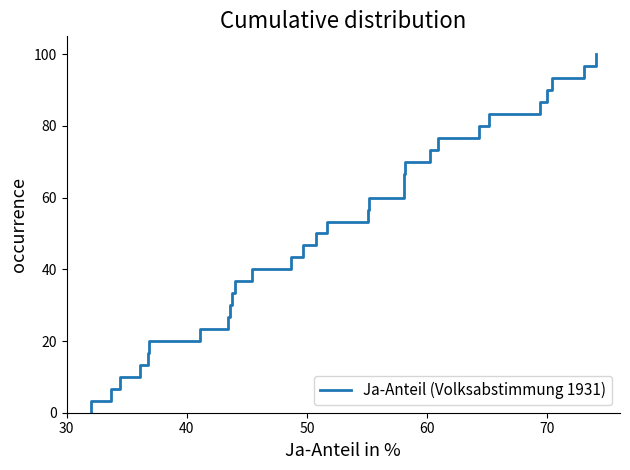

Which label corresponds to the smallest value in the chart?

30